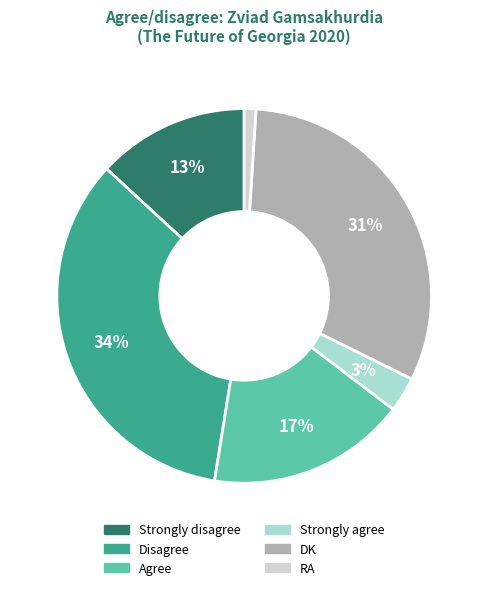

Rank the categories by value from highest to lowest.

Disagree, DK, Agree, Strongly disagree, Strongly agree, RA